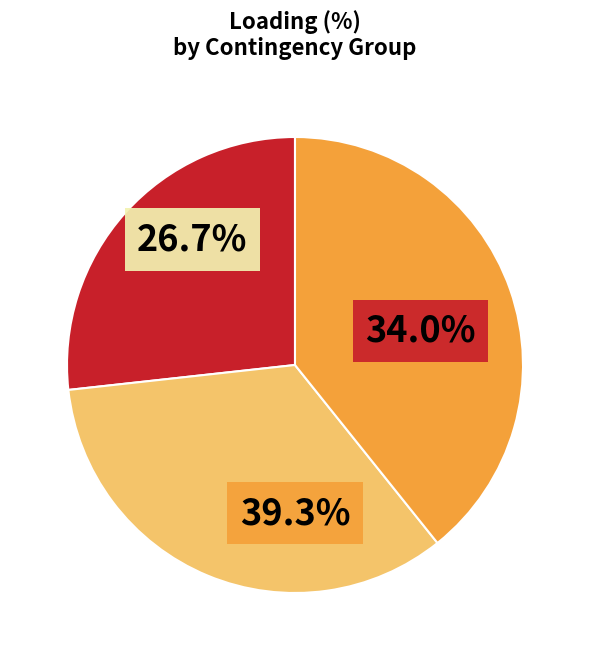

What is the change in value from GR_CO_00001 to BG-CO_00001?

-7